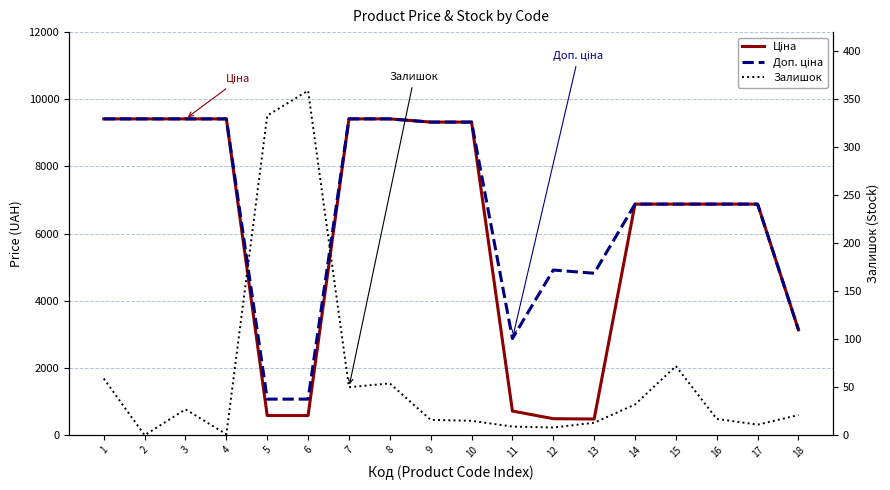

At which label does Ціна first exceed 6879?

1